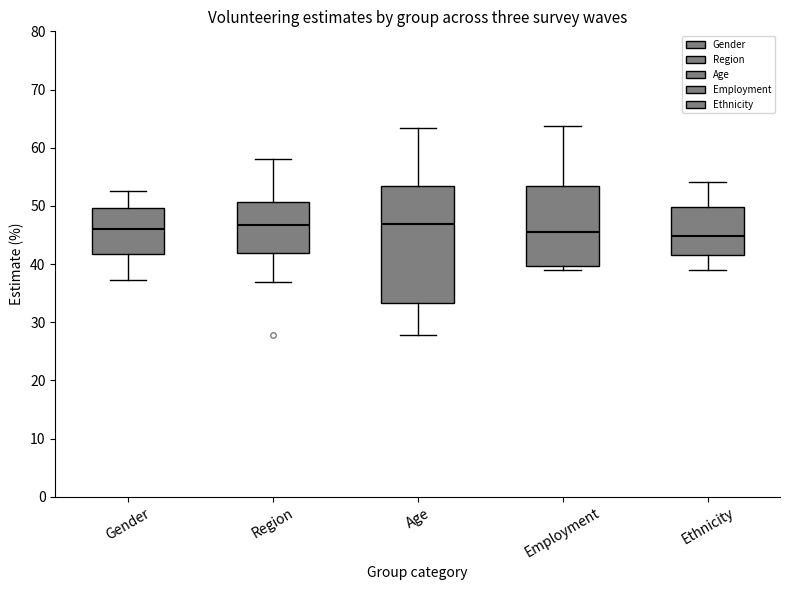

Reading left to right, read every box against the y-axis: the position of its median line, the range the box covers, and the ends of its whiskers. The values are not printed on the chart, so give them approximately, as read against the axis.

Gender: median 46, box 42 to 50, whiskers 37 to 53
Region: median 47, box 42 to 51, whiskers 37 to 58
Age: median 47, box 33 to 53, whiskers 28 to 63
Employment: median 46, box 40 to 53, whiskers 39 to 64
Ethnicity: median 45, box 42 to 50, whiskers 39 to 54